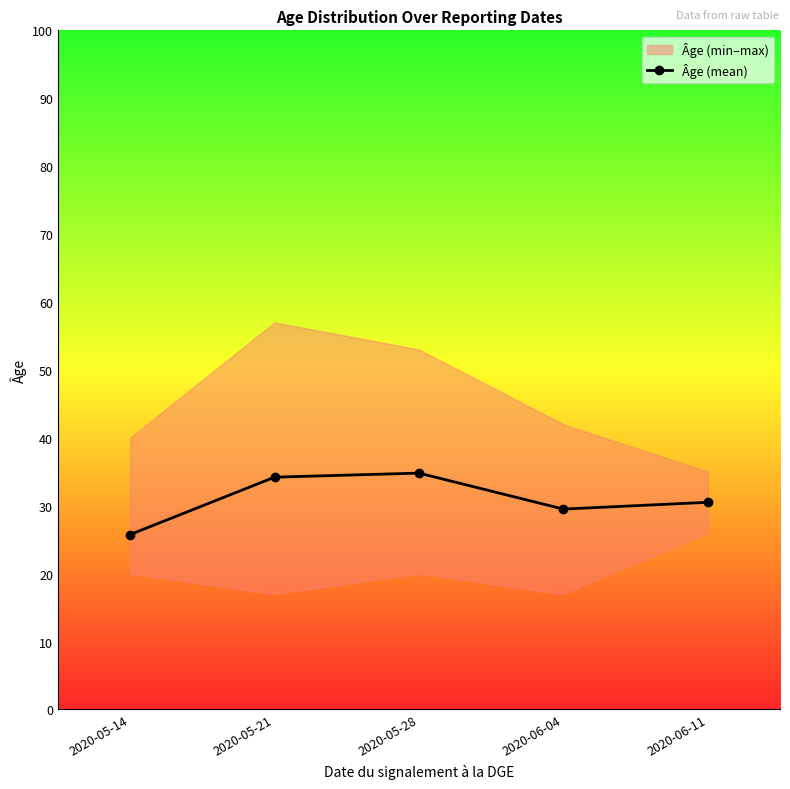

At which category does the chart reach its peak across all series?

2020-05-28